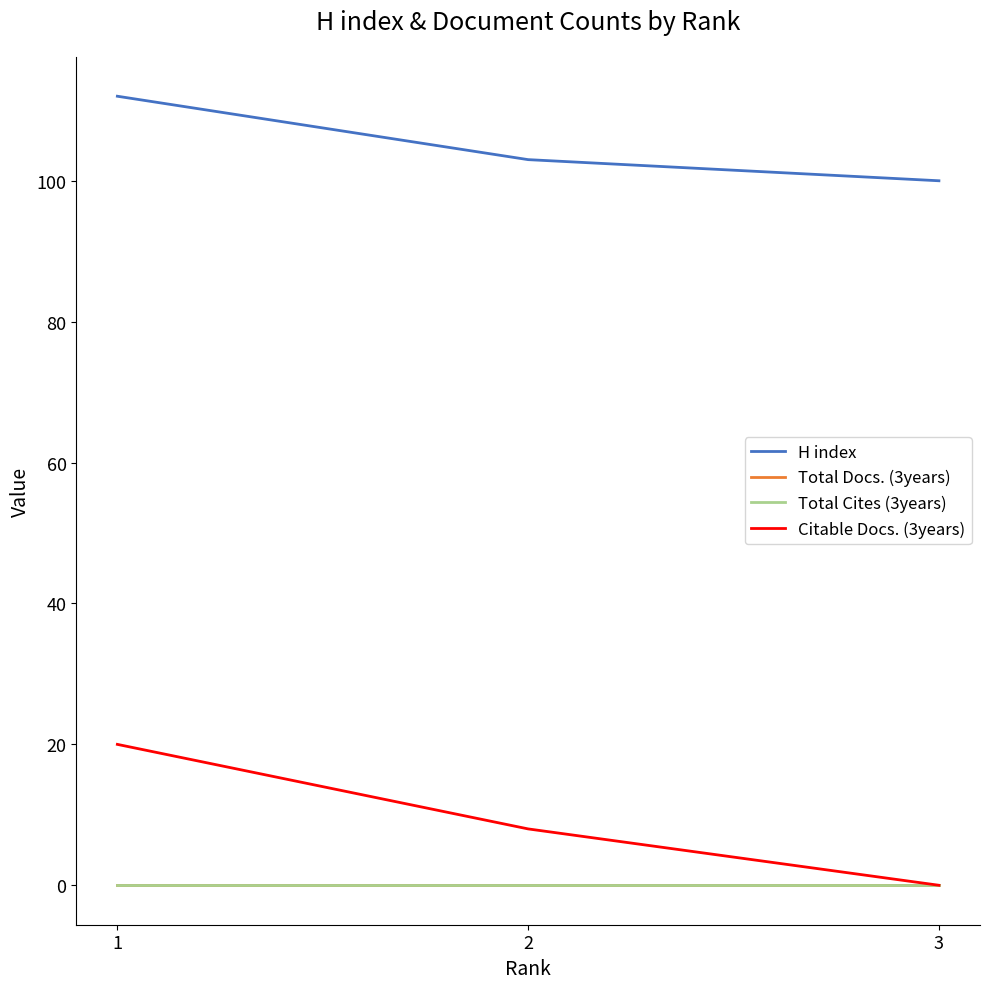

What is the value of the H index point at the 2nd from the left?

103